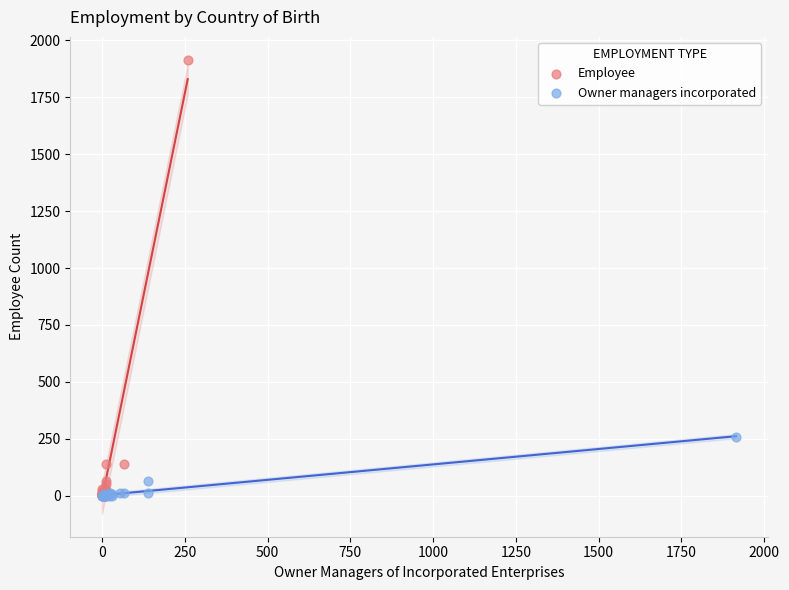

Which series contains the highest Y value?

Employee